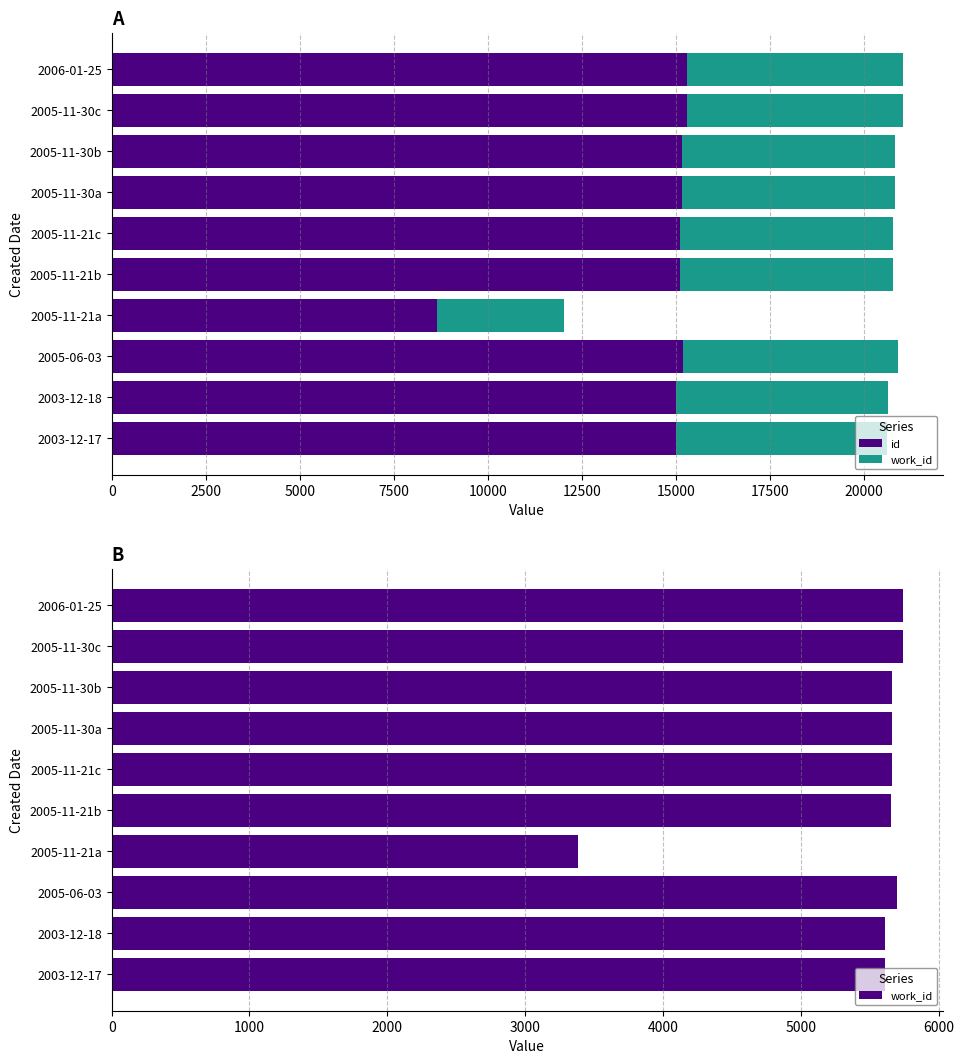

Reading left to right, what are all the values shown in this chart?

id: 15004	15011	15193	8658	15108	15120	15150	15152	15298	15299
work_id: 5614	5614	5698	3380	5655	5658	5663	5663	5742	5738